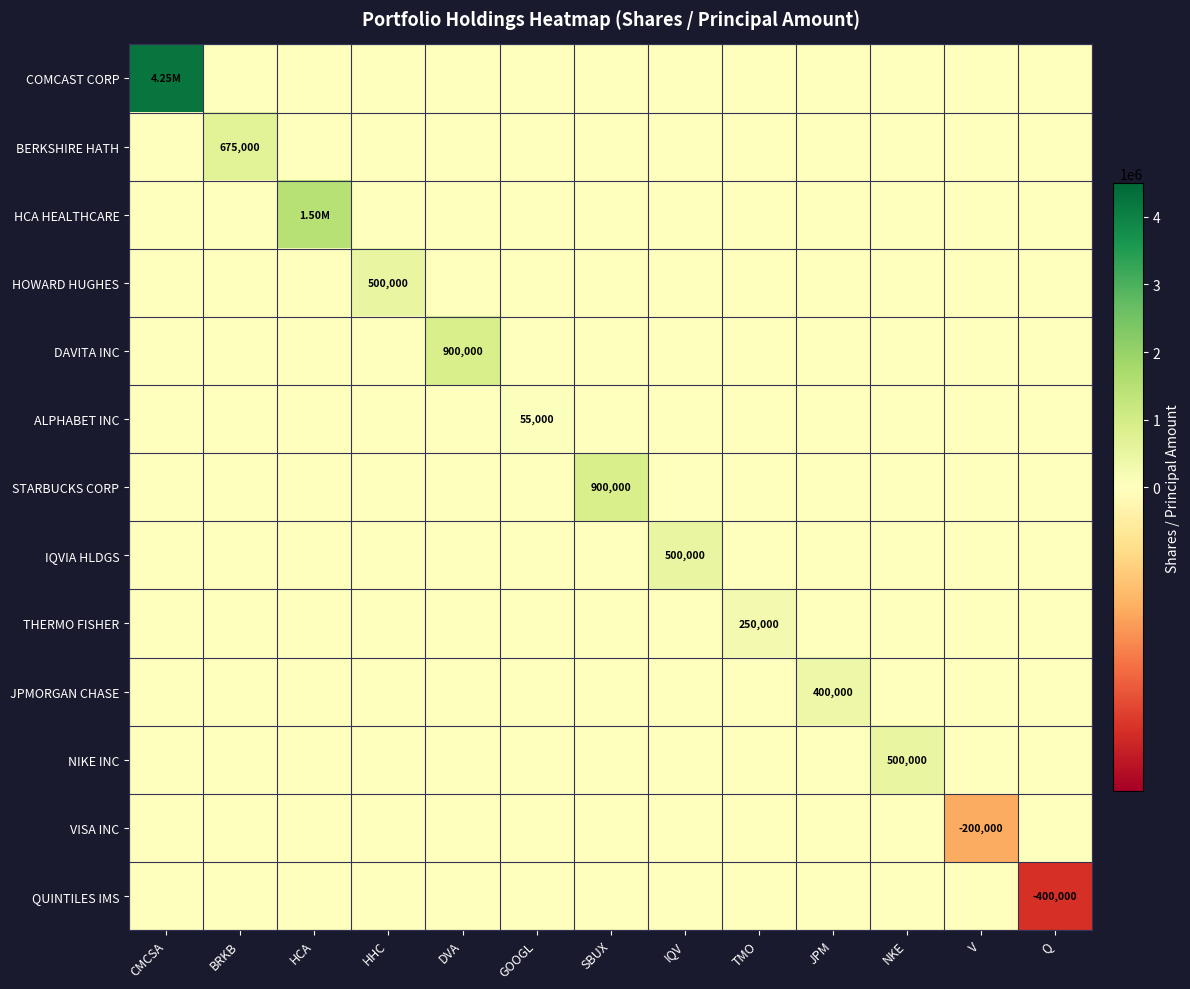

The ALPHABET INC series shows 29202 at NKE. True or false?

False